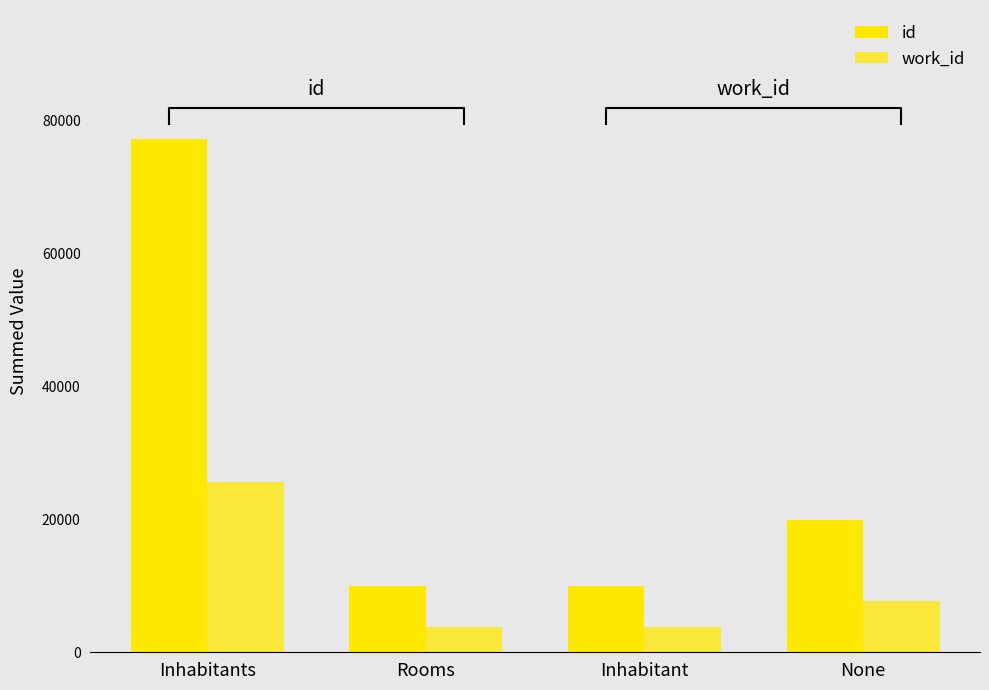

Is the value of id at None greater than the value of work_id at Inhabitant?

Yes